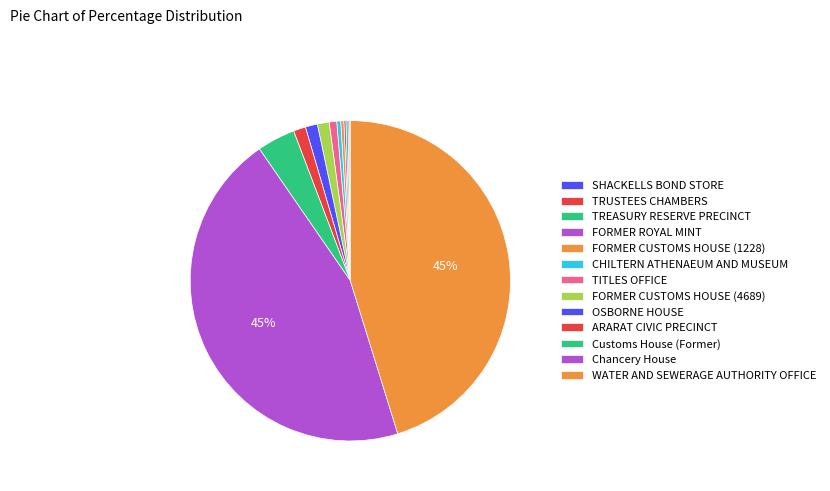

Is there a majority slice in this chart?

No